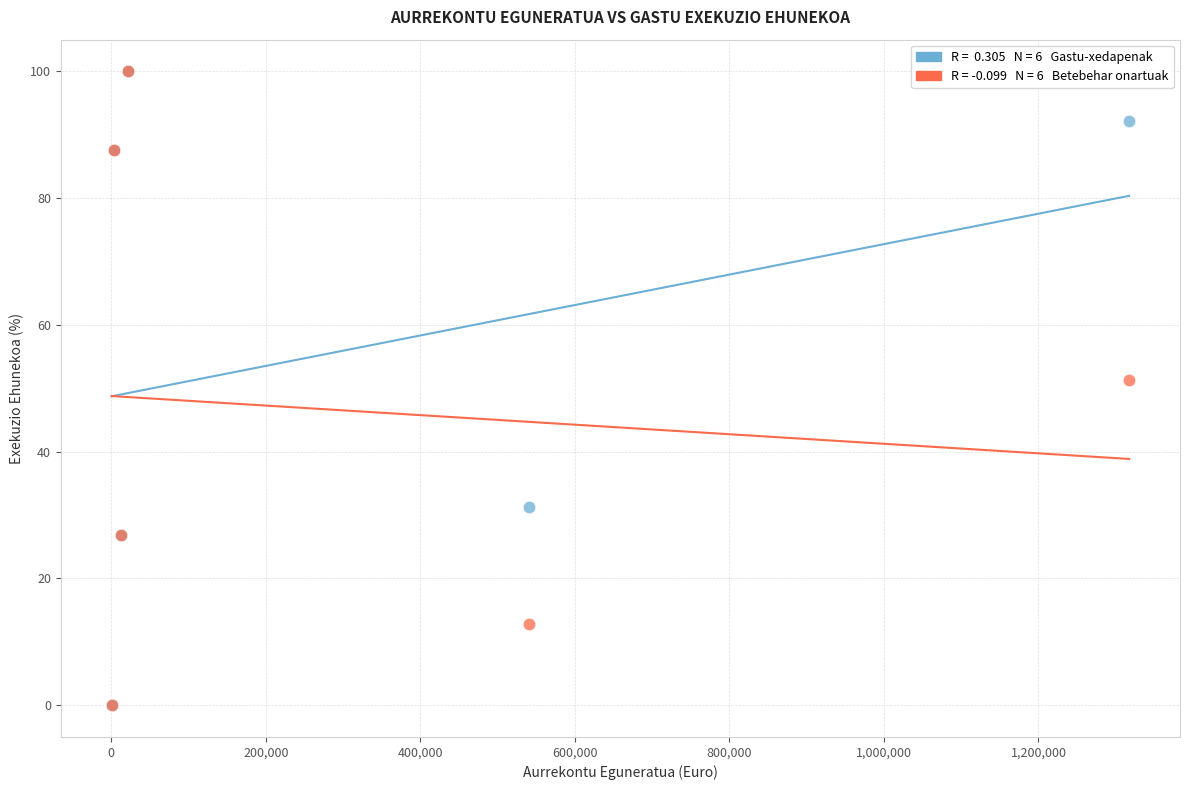

Across all series, what Y value is closest to 50?

51.2